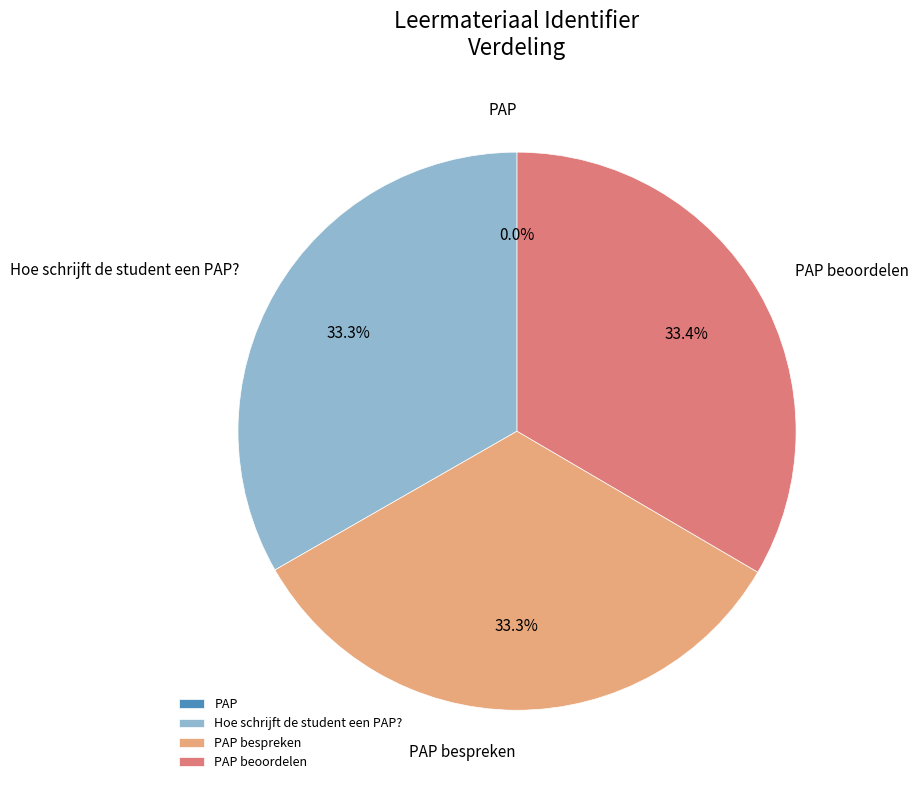

Does any single category account for the majority?

No